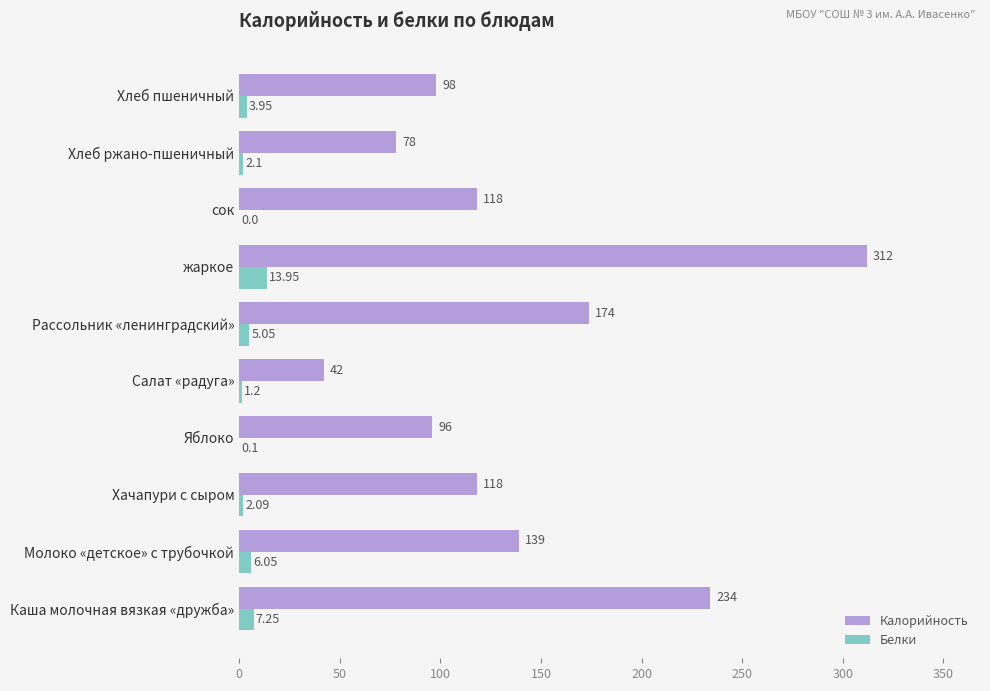

What is the sum of all Калорийность values?

1409.0